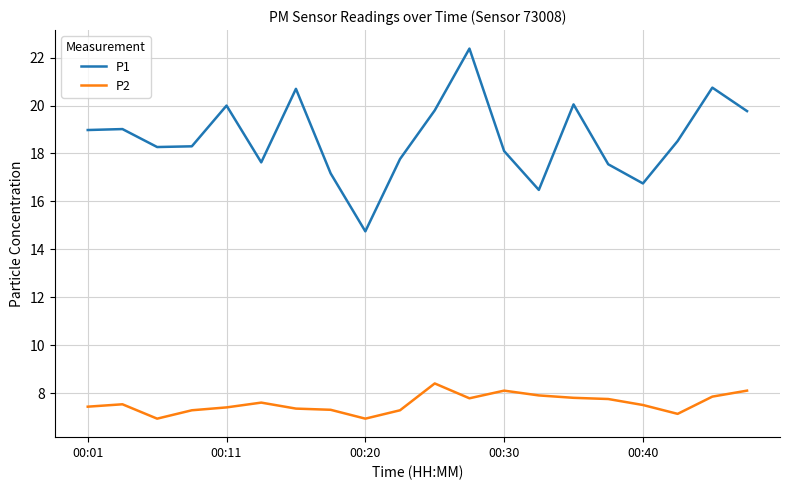

List the series in order of their peak value, lowest first.

P2, P1